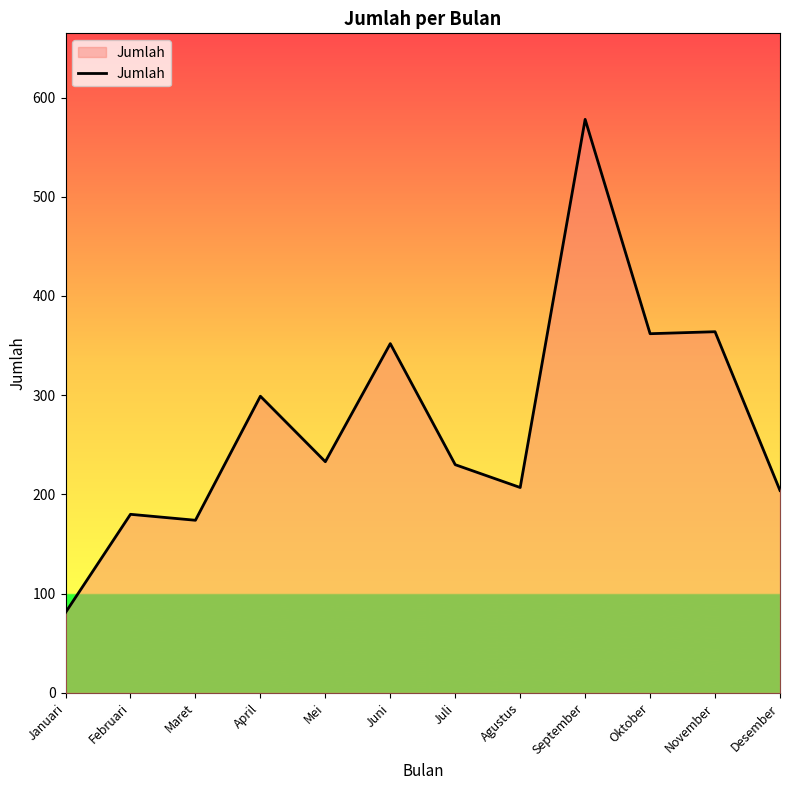

What is the difference between the maximum and minimum values?

497